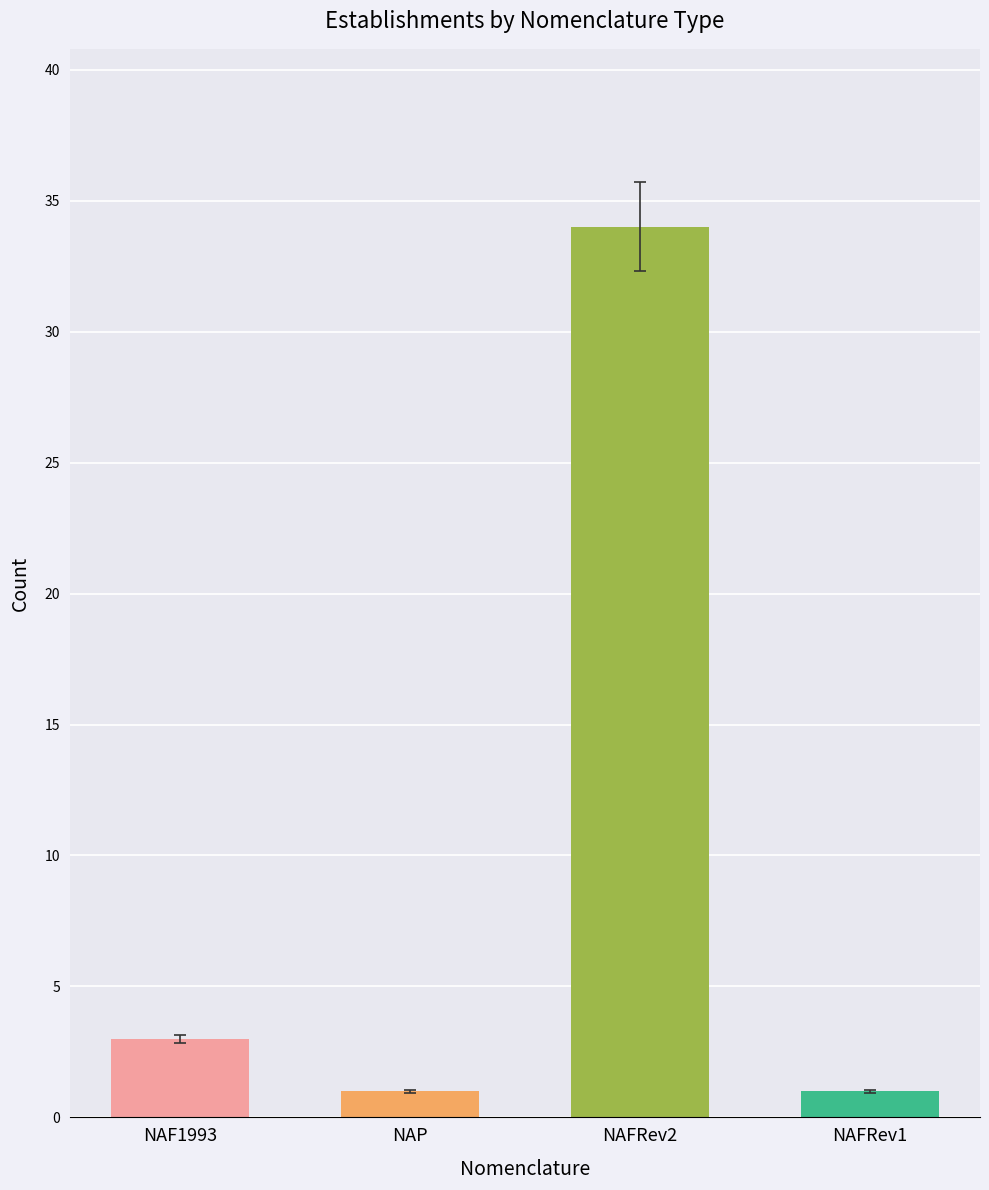

True or false: the data shows 1 at NAFRev1.

True